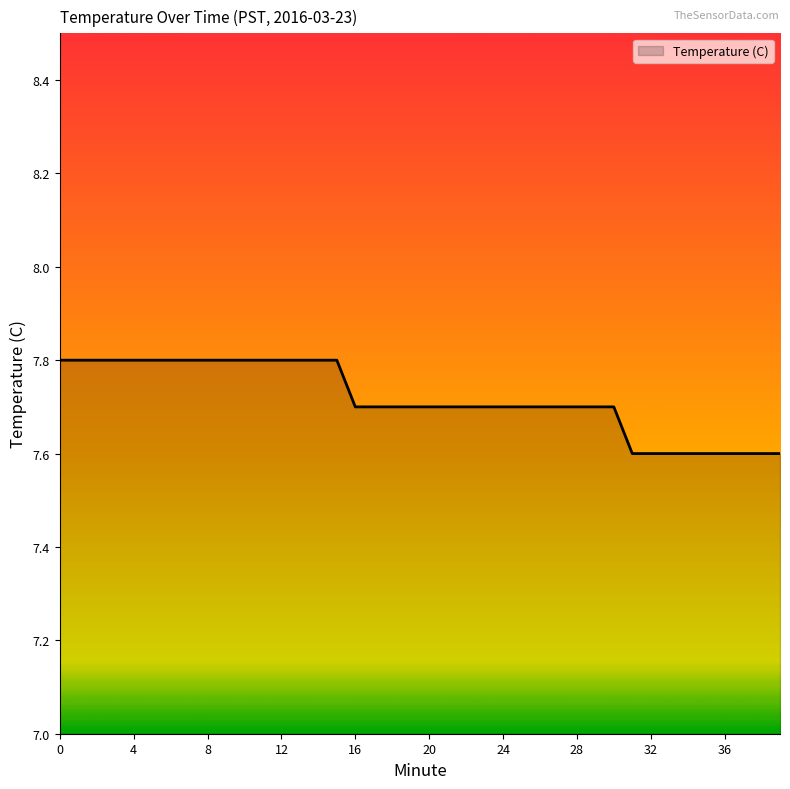

What is the maximum value shown in the chart?

7.8